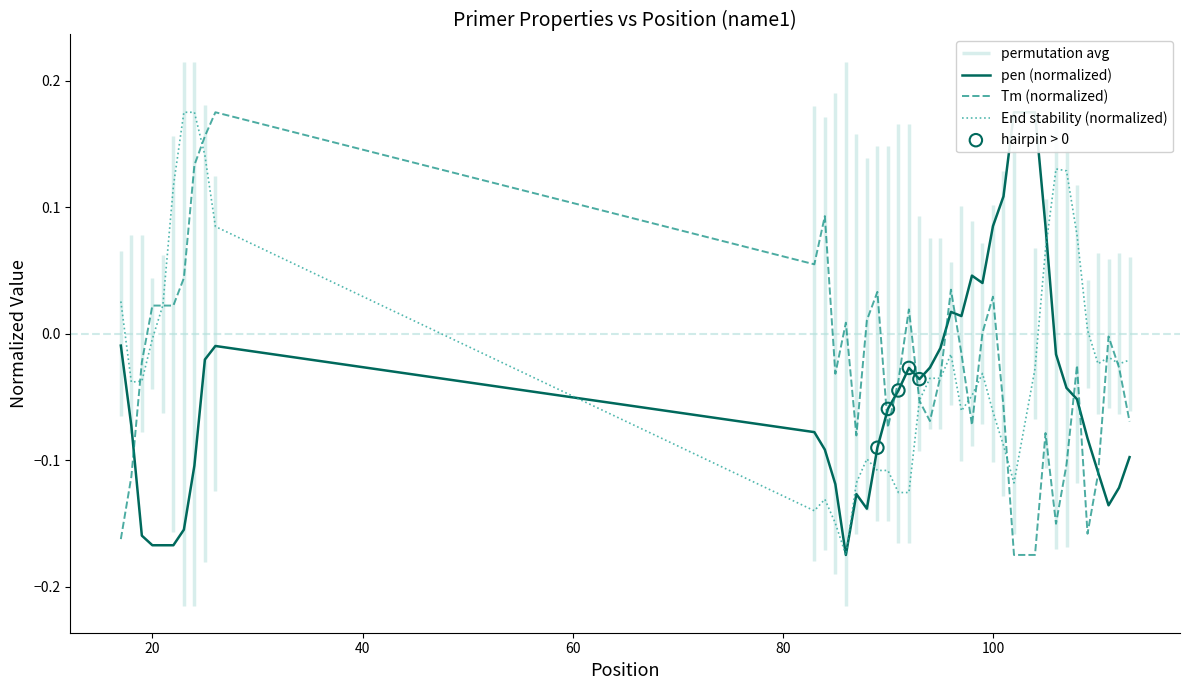

Which series reaches the maximum Y coordinate?

pen